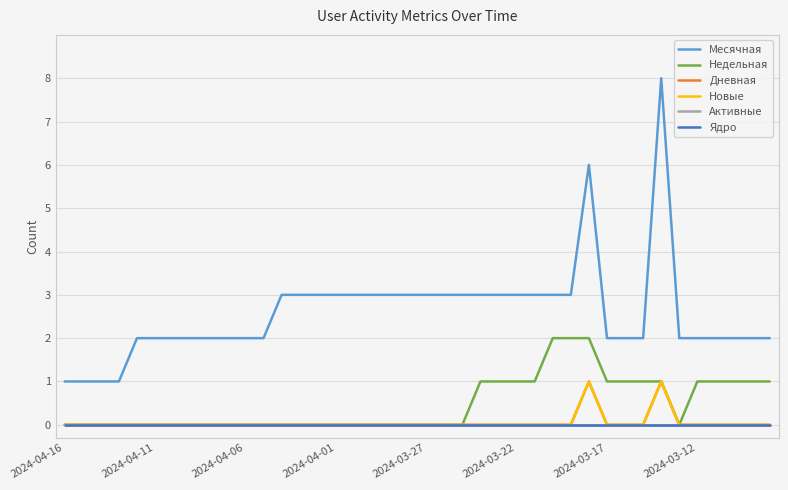

At which label does Активные reach its peak?

2024-04-16